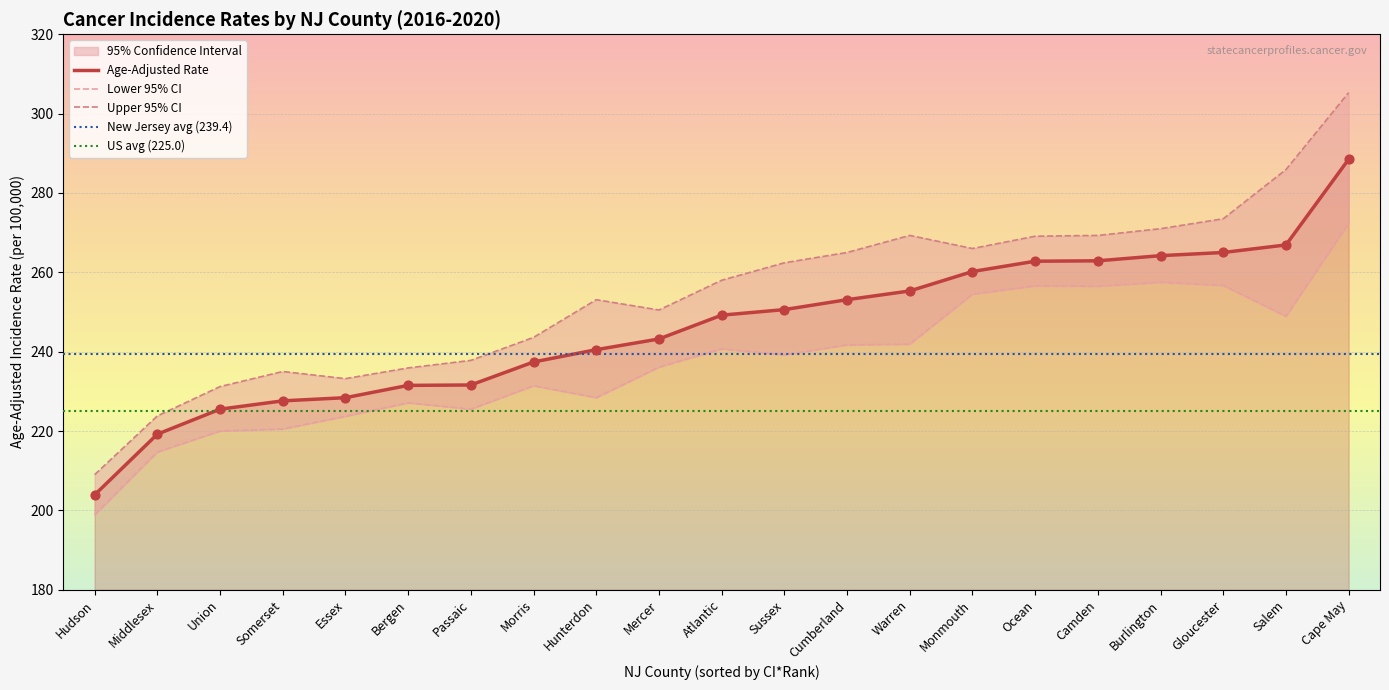

Which series contains the highest Y value?

Upper 95% CI